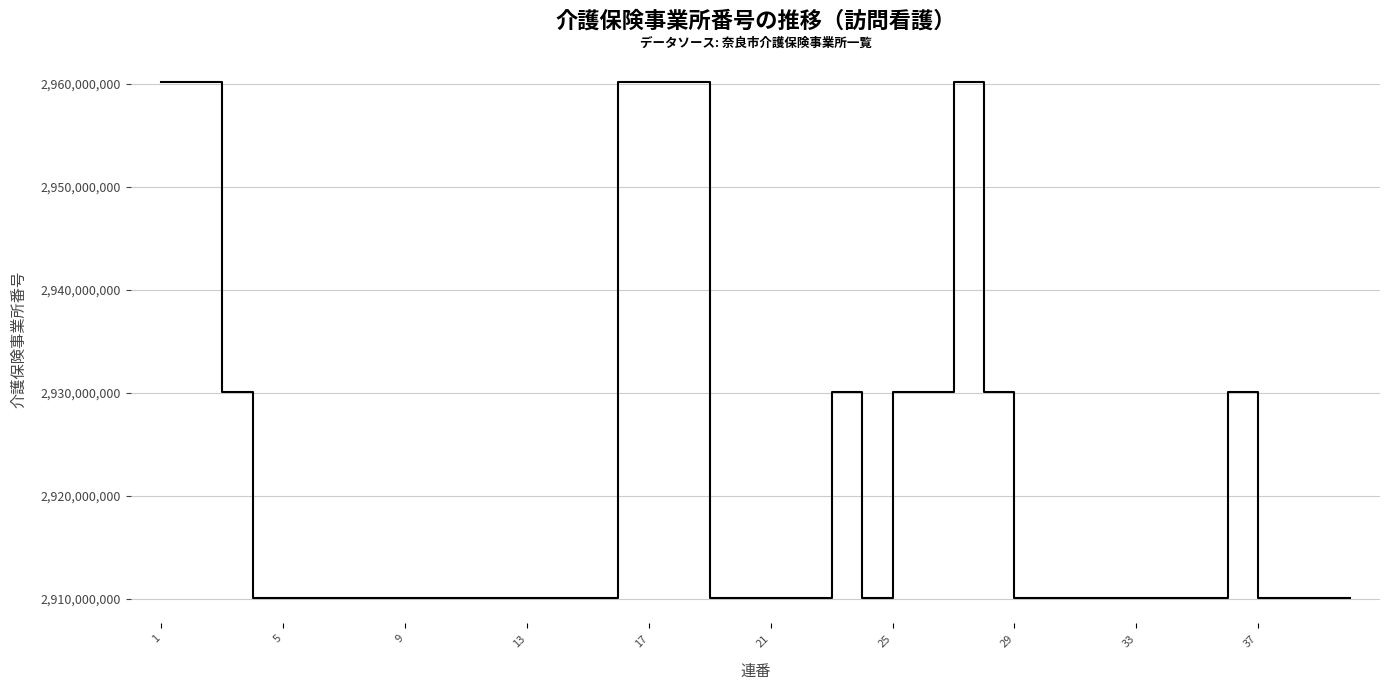

What is the minimum value shown in the chart?

2910102108